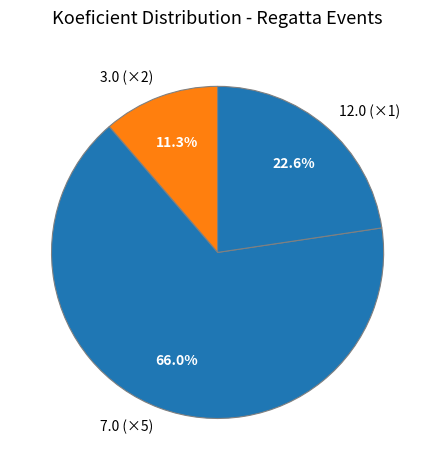

What portion of the pie excludes 12.0 (×1)?

77.4%